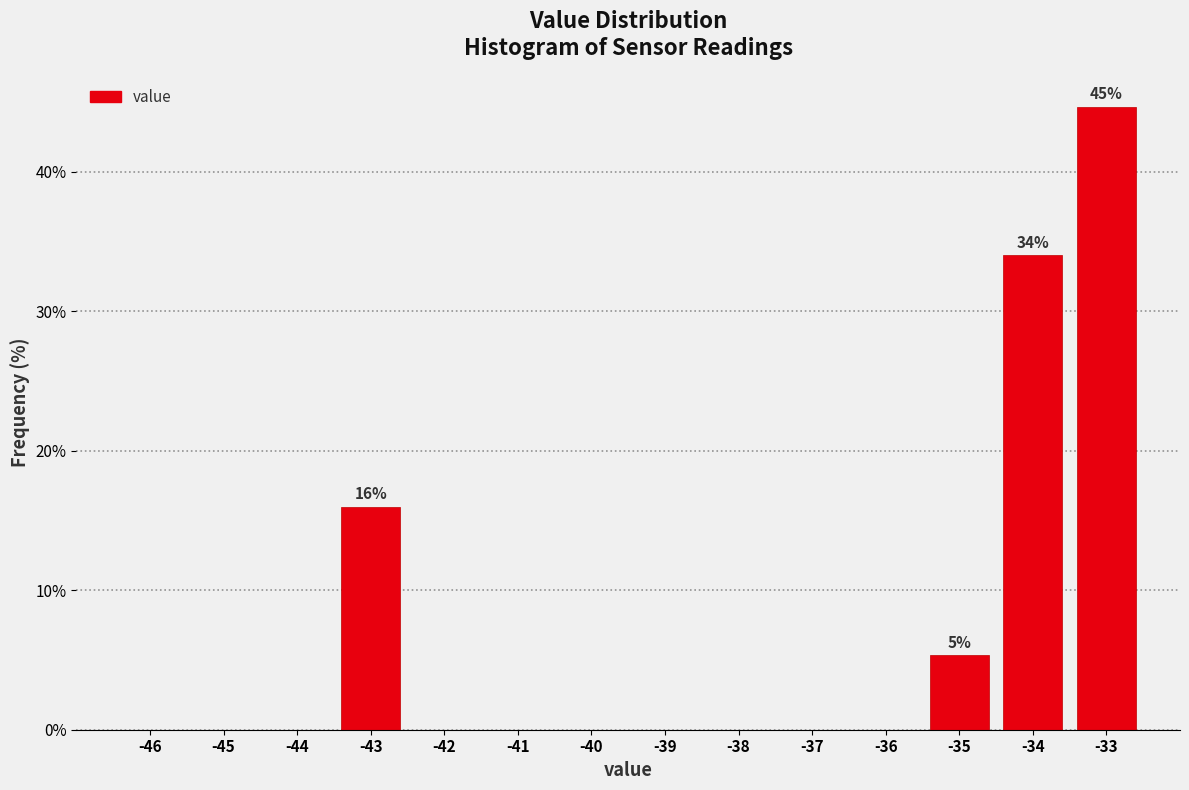

Reading right to left, extract all data points from this chart.

-33=44.7	-34=34.0	-35=5.3	-36=0.0	-37=0.0	-38=0.0	-39=0.0	-40=0.0	-41=0.0	-42=0.0	-43=16.0	-44=0.0	-45=0.0	-46=0.0